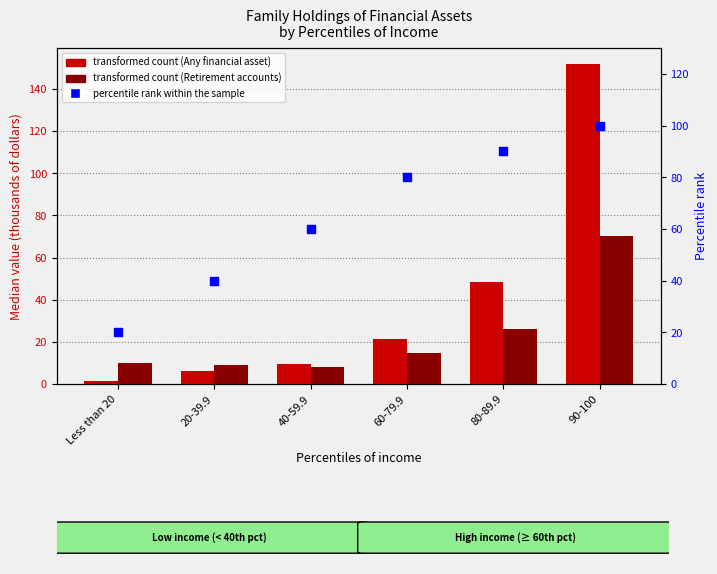

What are all the series names shown in the legend?

Any financial asset, Retirement accounts, percentile rank within the sample